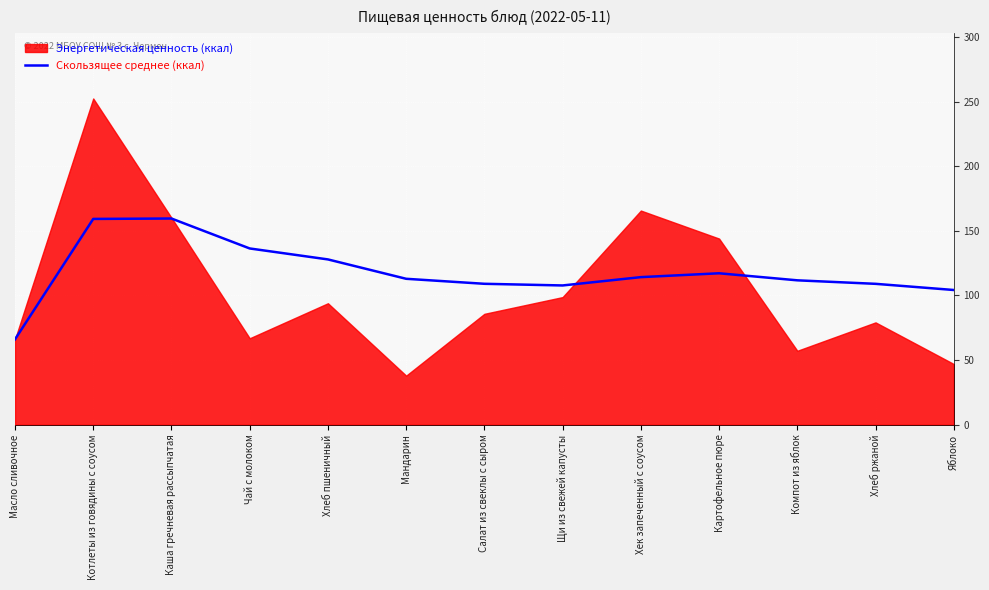

At which category does the data reach its first local peak?

Каша гречневая рассыпчатая